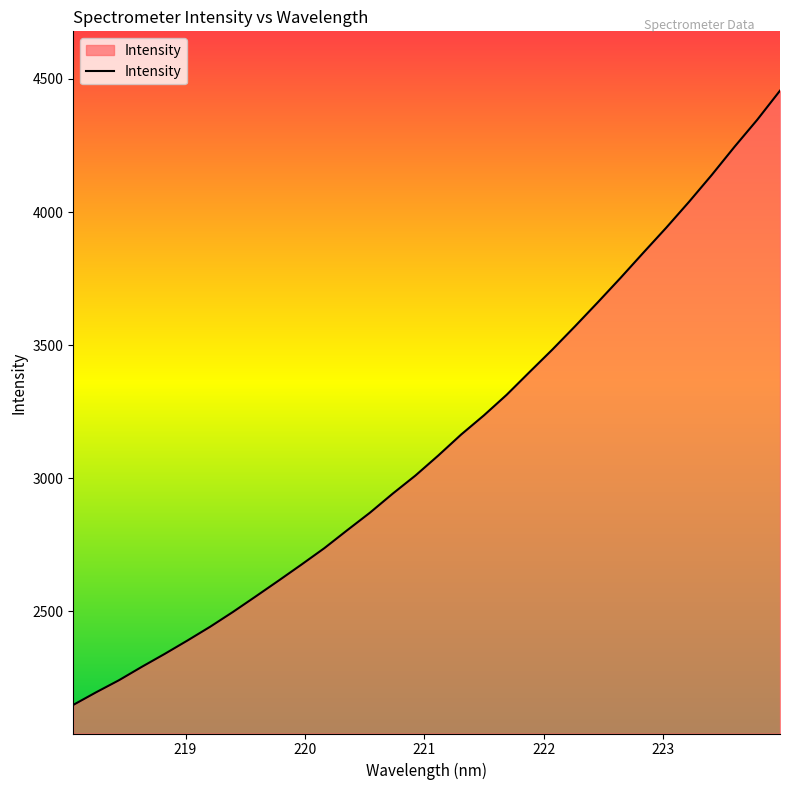

What is the difference between the maximum and minimum values?

2306.8